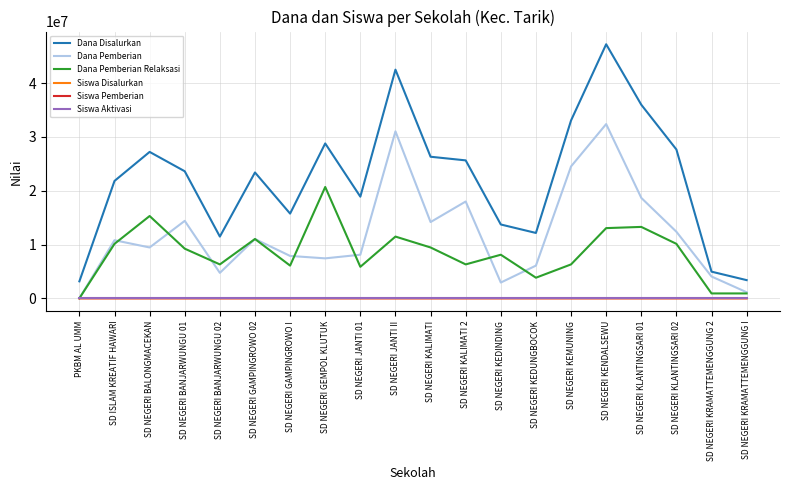

True or false: Dana Disalurkan and Siswa Disalurkan cross at least once.

False